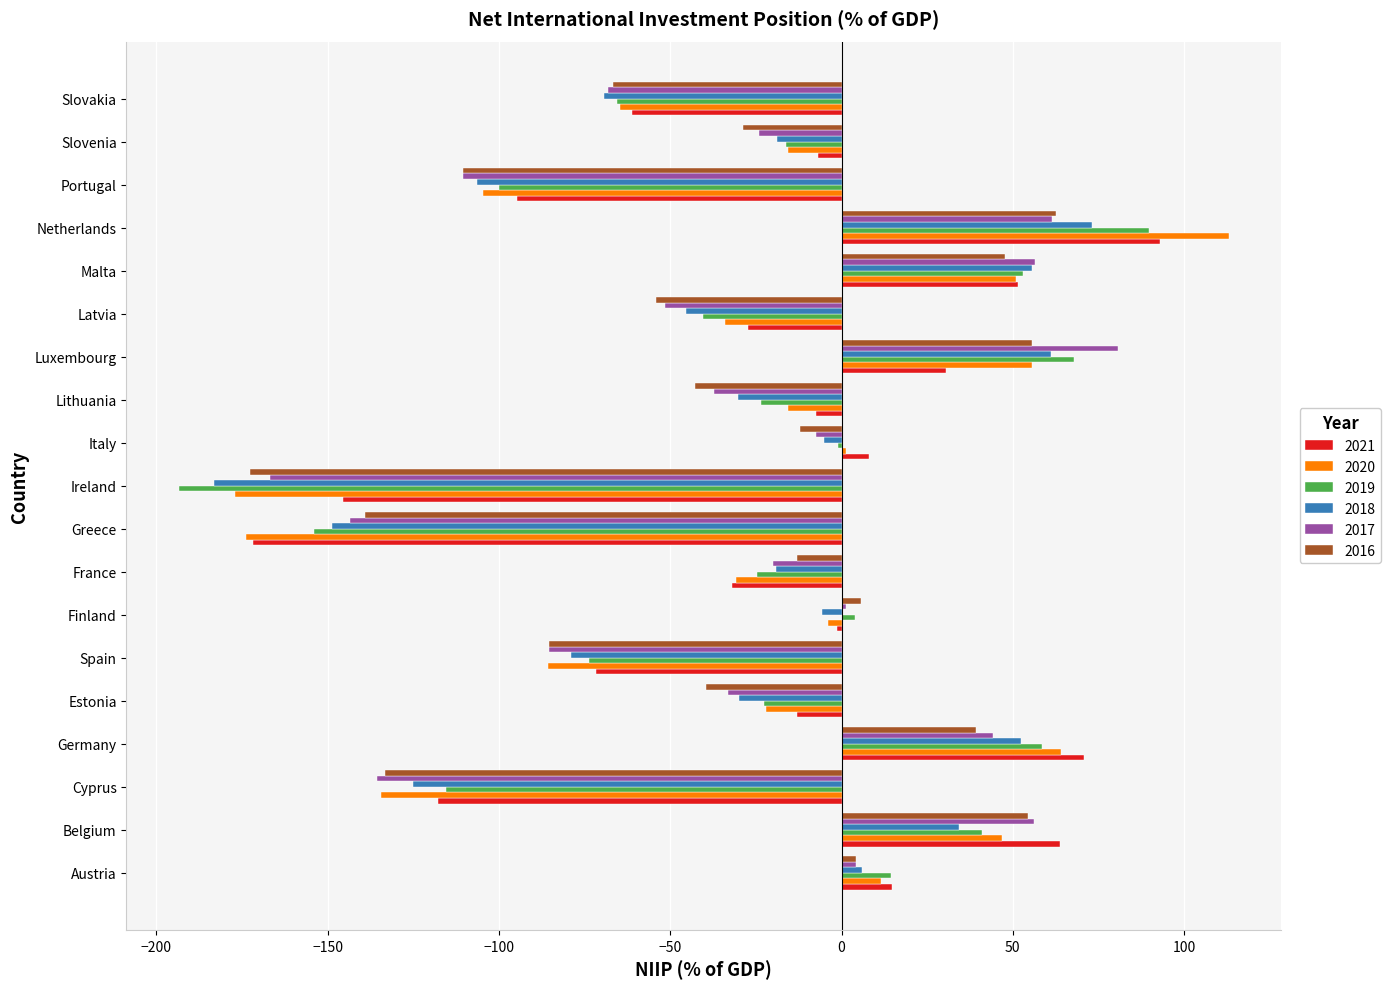

Which series has the largest total across all categories?

2021